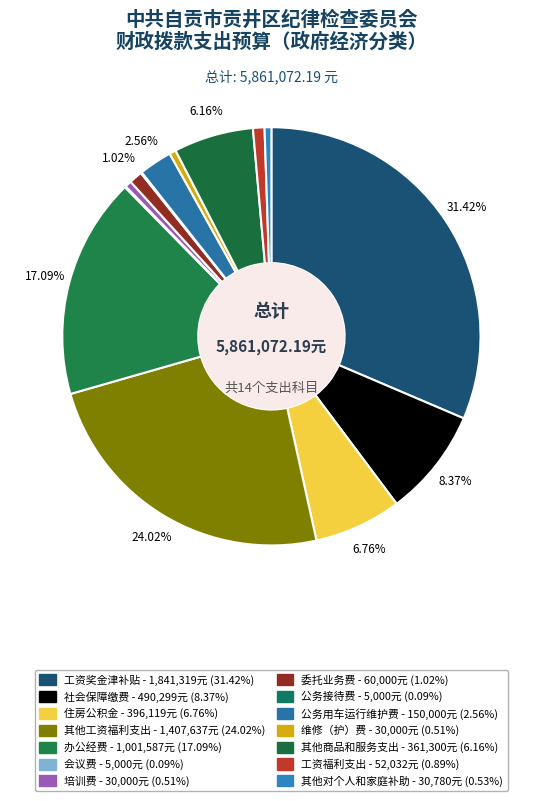

What is the total percentage of 工资福利支出 and 公务用车运行维护费?

3.4%